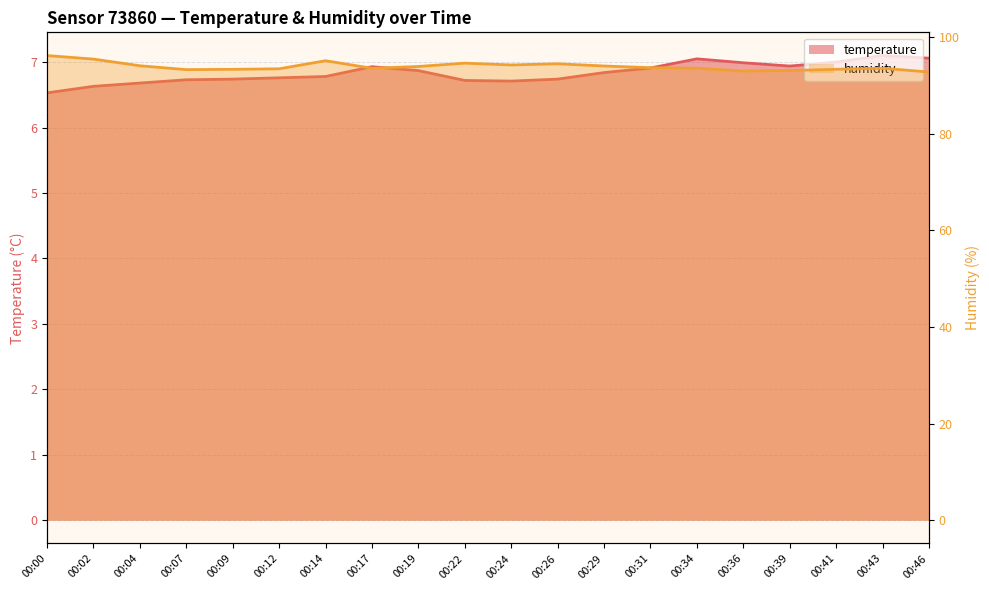

At which label does humidity reach its minimum?

00:46